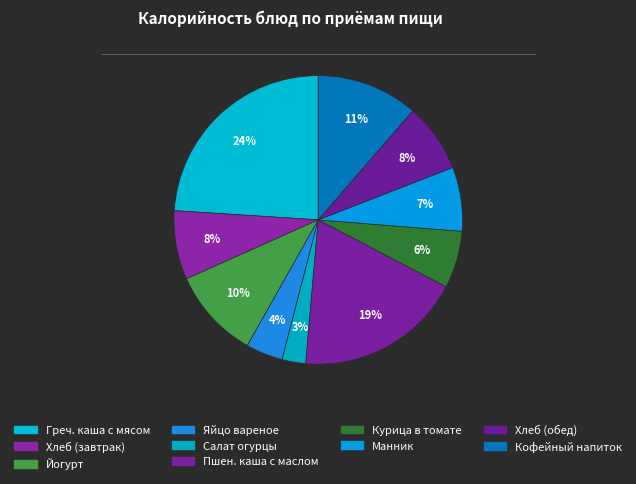

Count the number of slices in the pie.

10